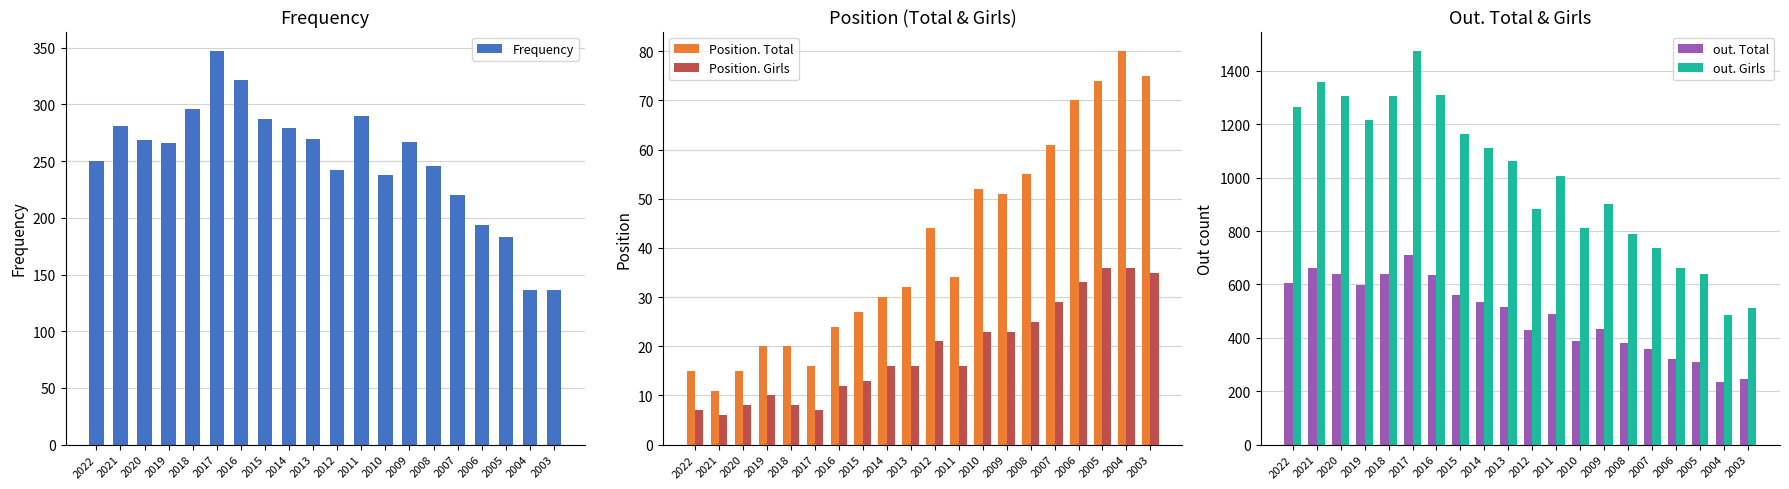

What is the maximum value shown in the chart?

1474